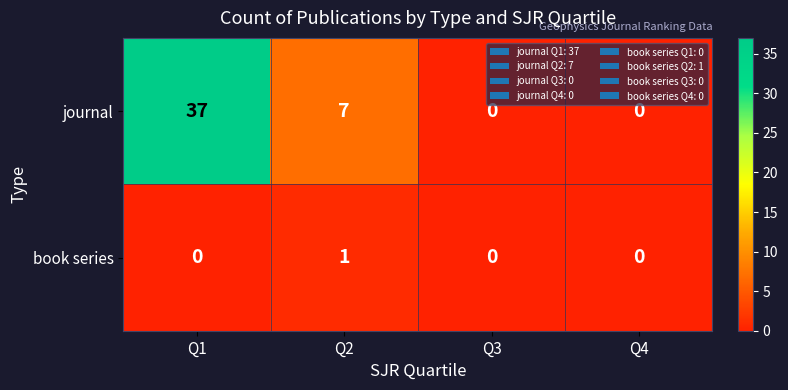

What is the difference between the highest and lowest values at Q2?

6